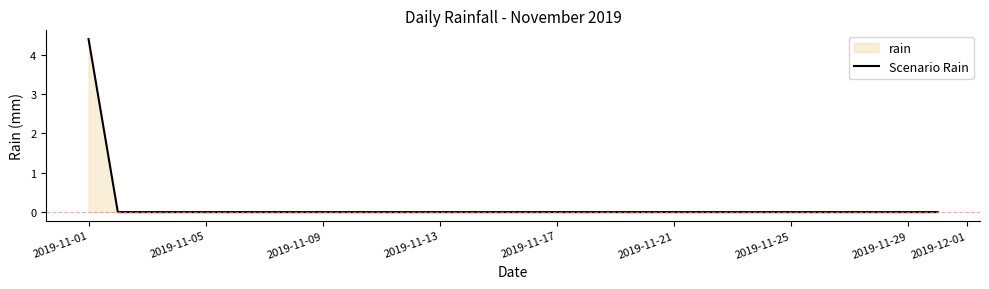

The chart shows a value of 1.6 at 2019-11-21. True or false?

False